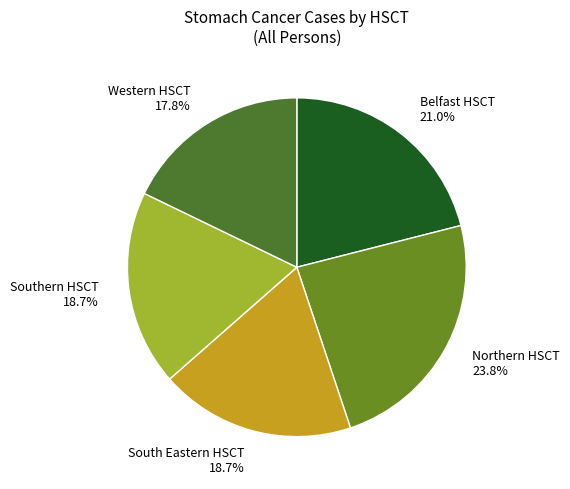

How many segments does this pie chart have?

5